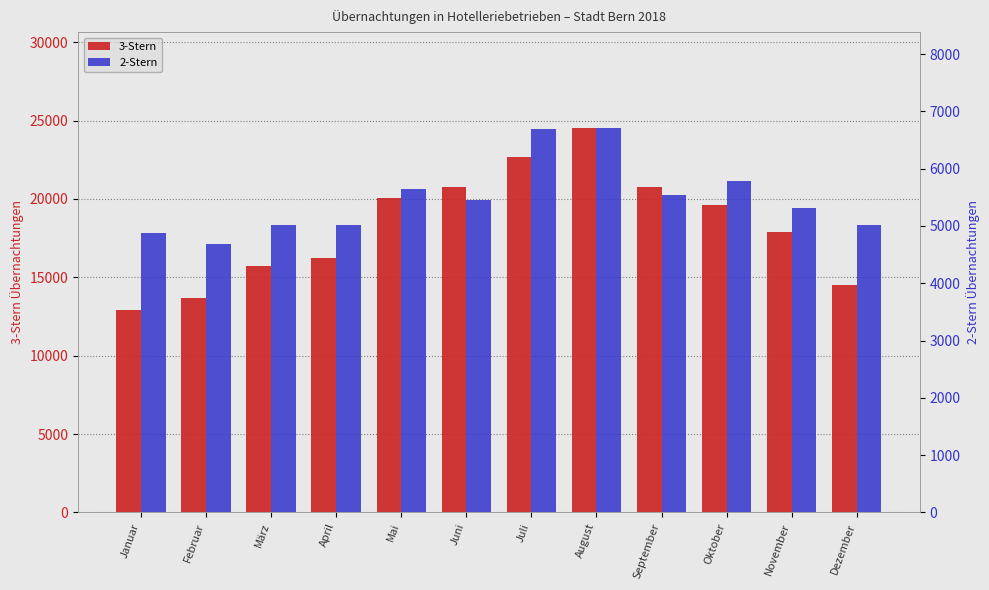

Which series has the largest total across all categories?

3-Stern